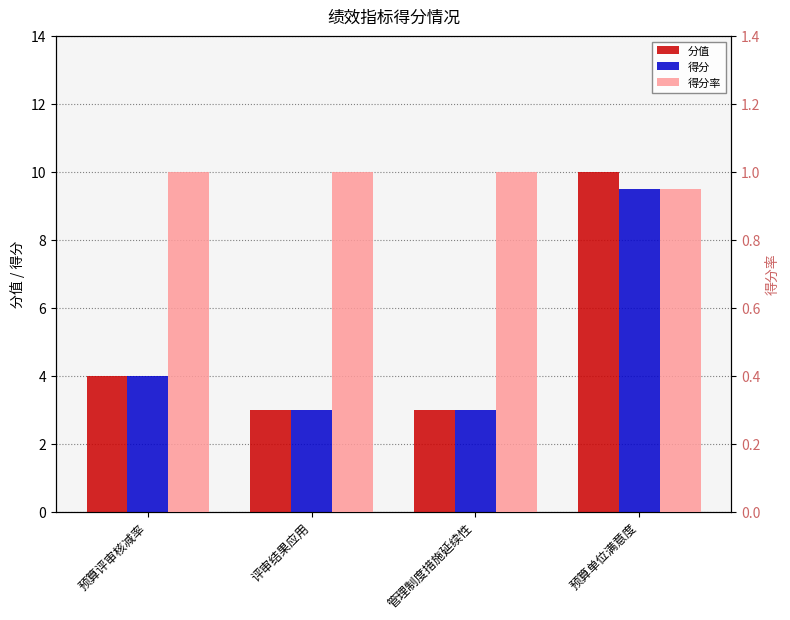

Rank the series at 预算评审核减率 from highest to lowest value.

分值, 得分, 得分率